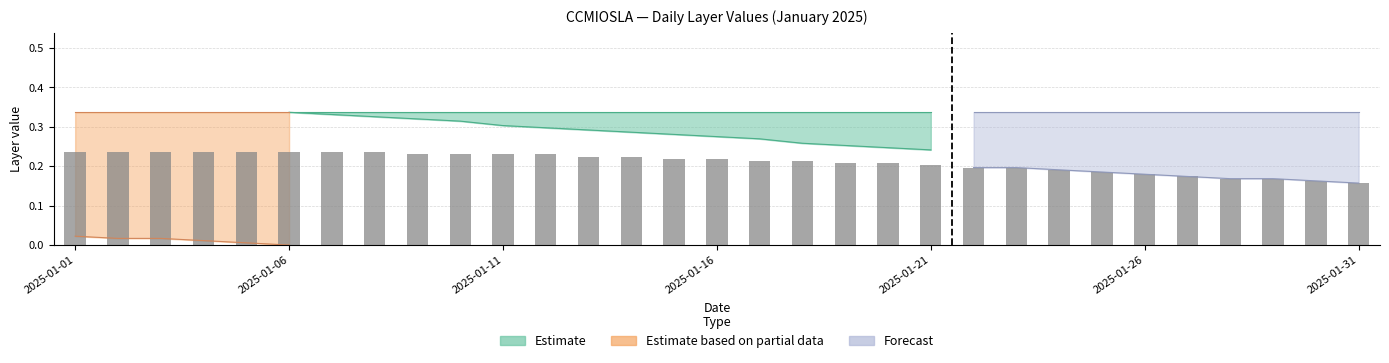

What is the average value?

0.2